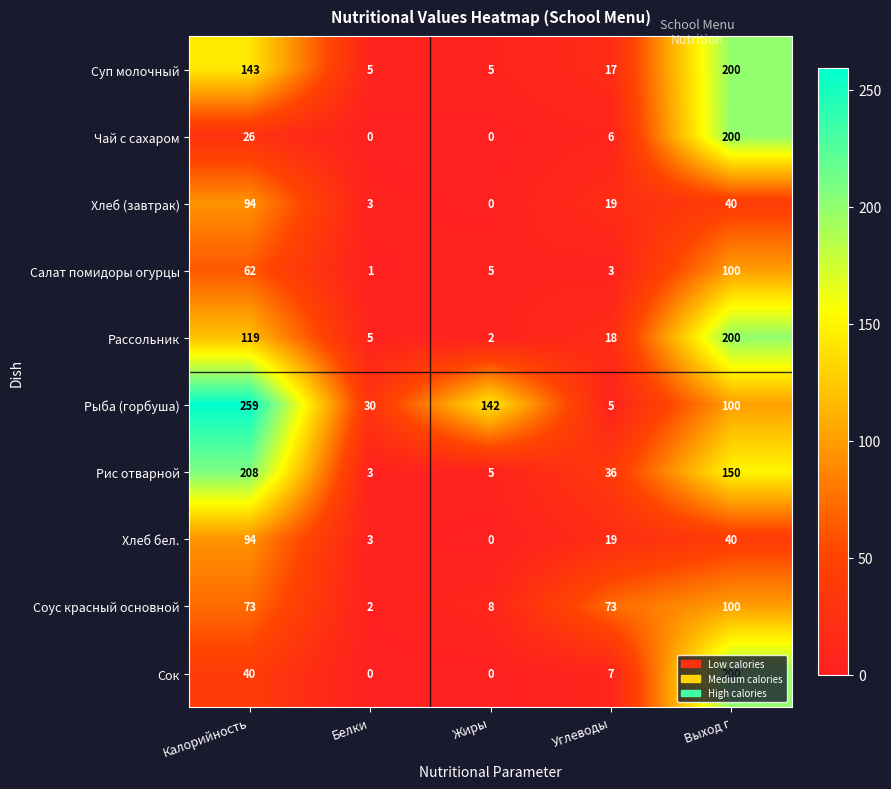

Read the Рис отварной value at Выход г, to the nearest 5.

150